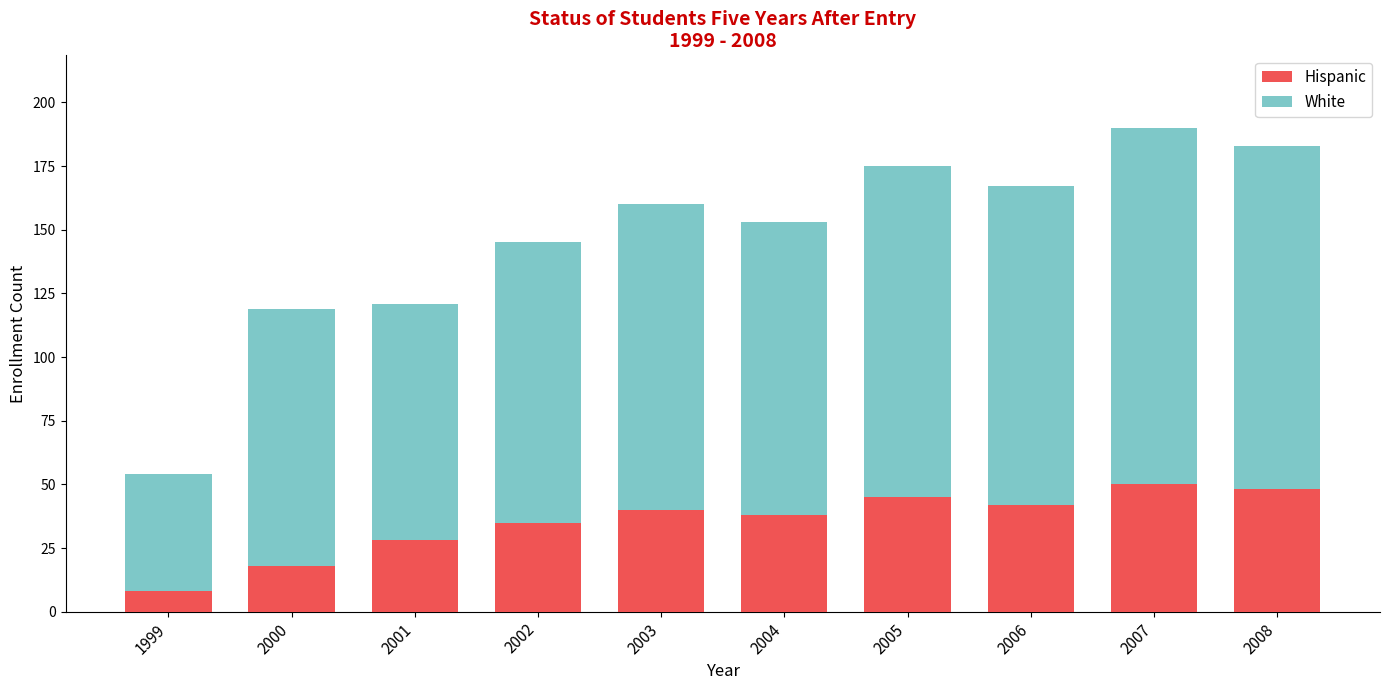

What is the sum of all Hispanic values?

352